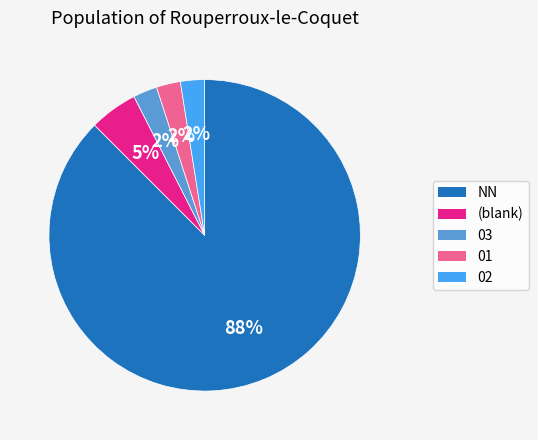

Is the sum of (blank) and 02 greater than half?

No